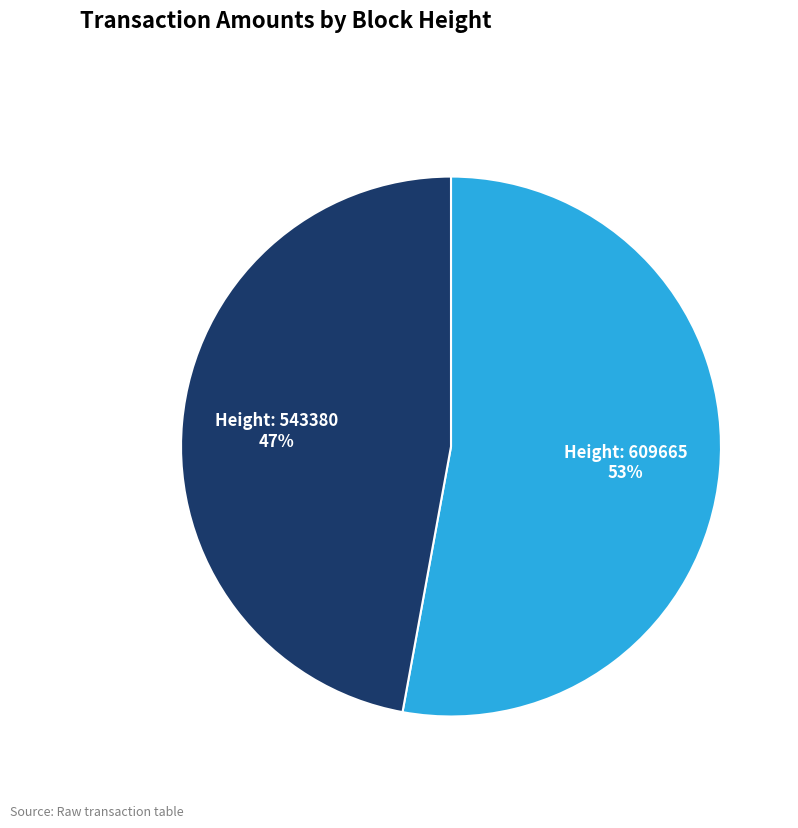

Count the number of slices in the pie.

2